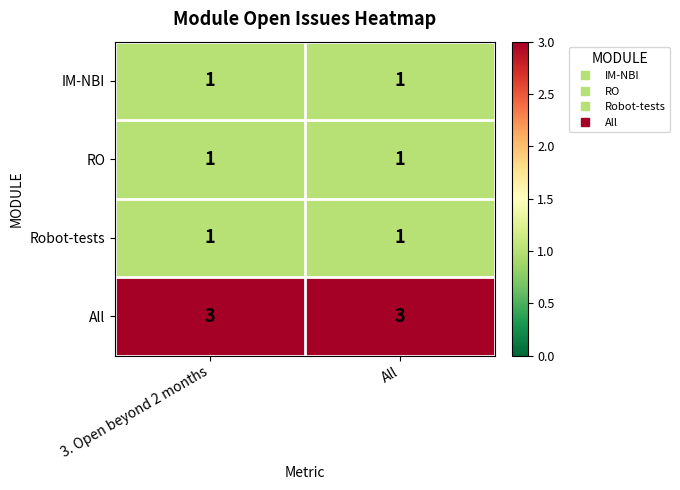

Is it true that Robot-tests equals 0 at All?

False